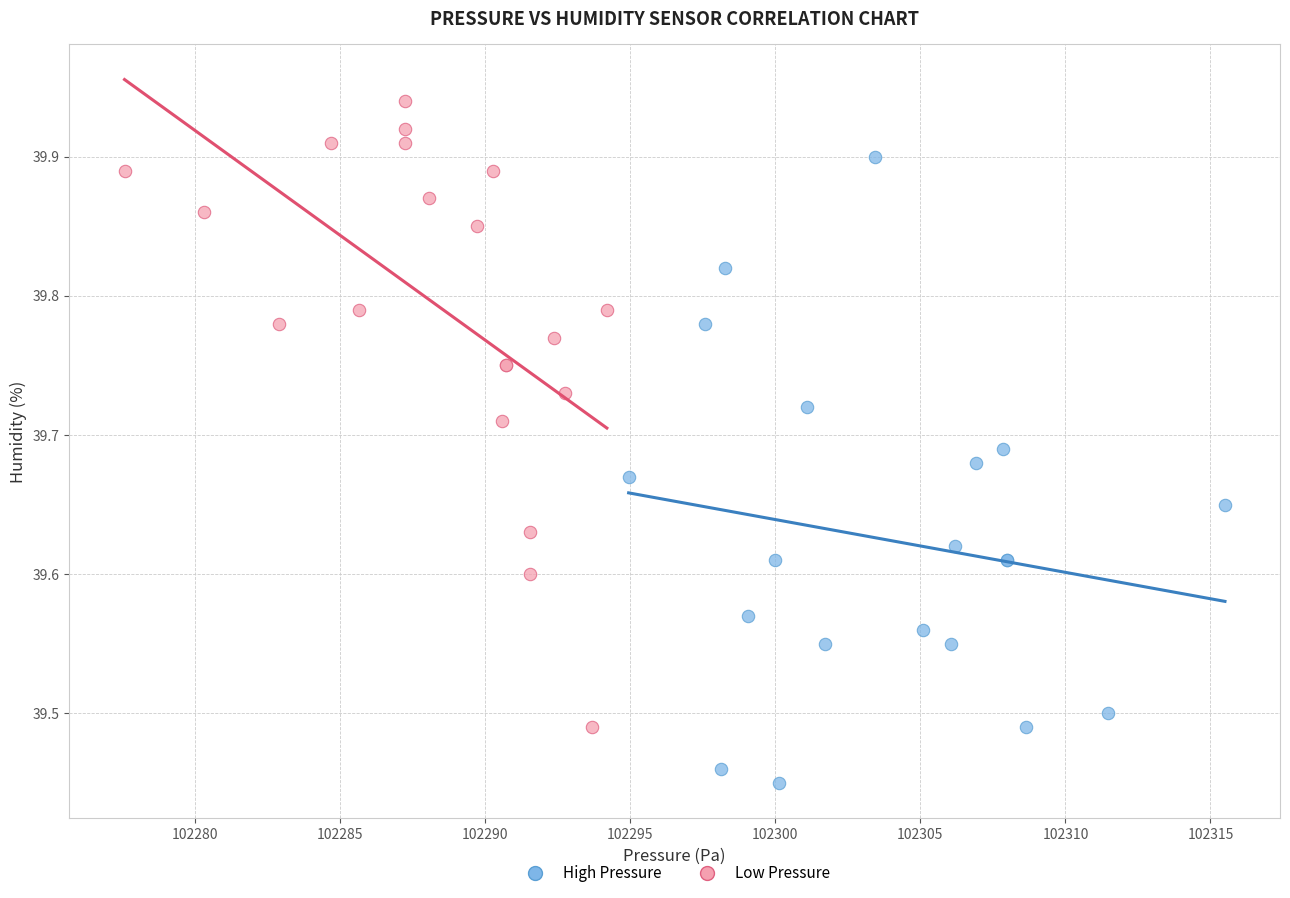

Which series reaches the minimum Y coordinate?

High Pressure